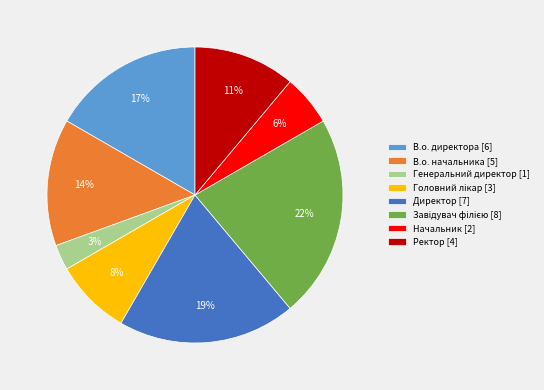

To the nearest percent, what is the difference between the largest and smallest slice percentages?

19%